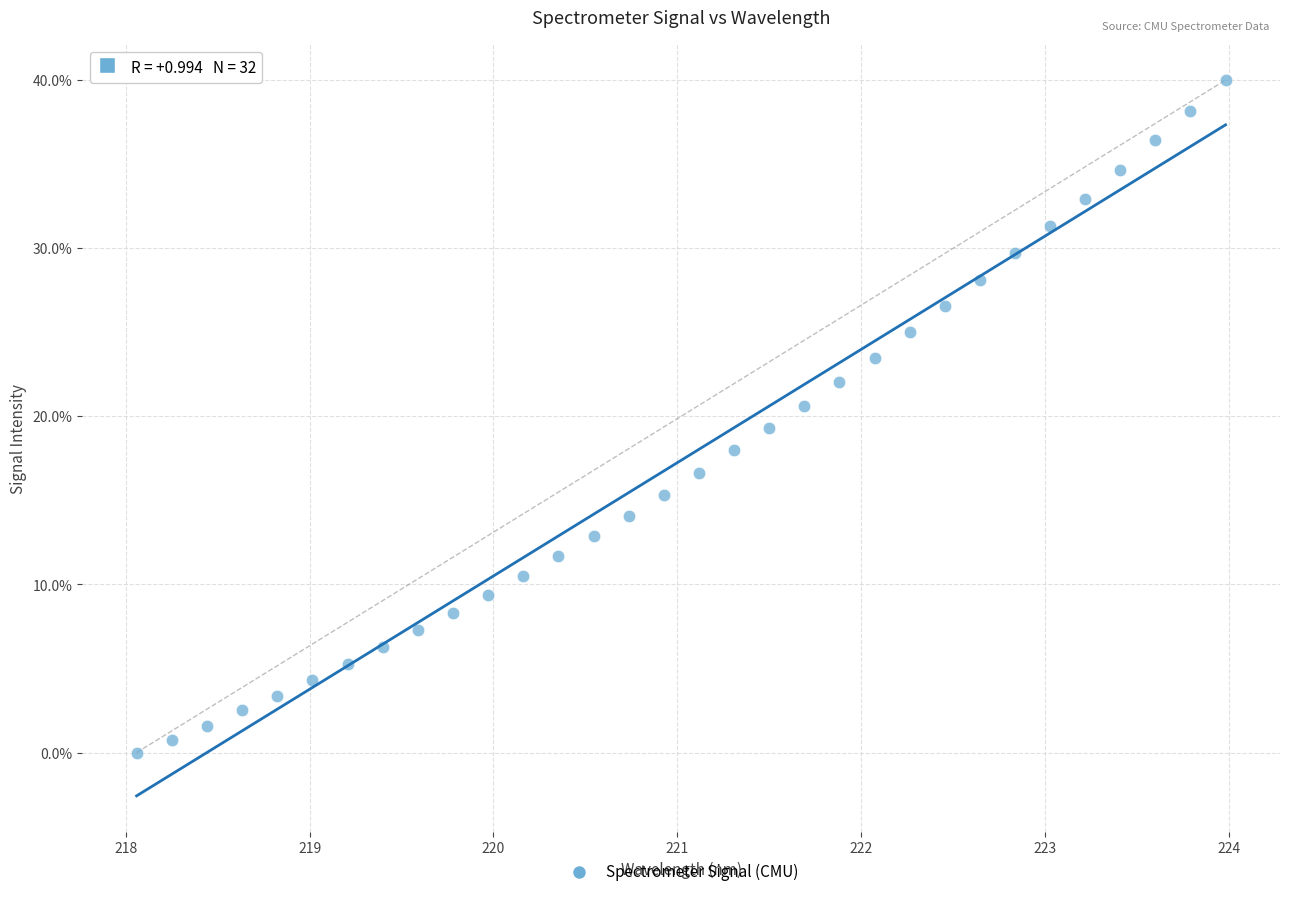

What is the range of X values (max minus min)?

5.9